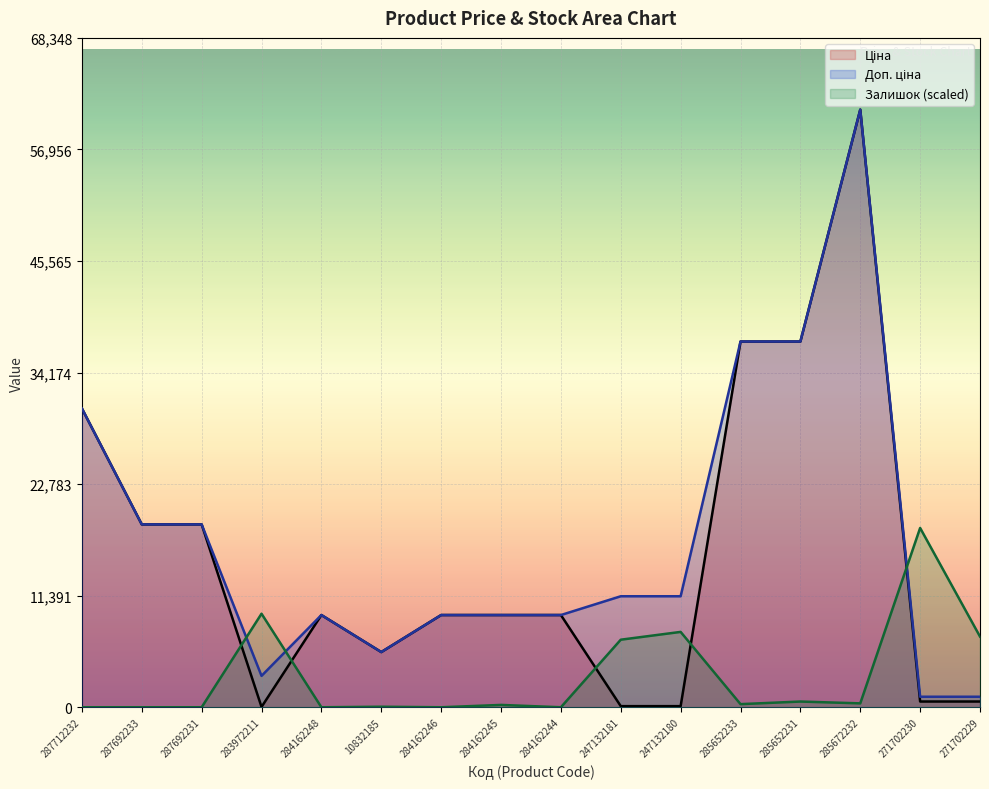

How many lines are shown in the chart?

3